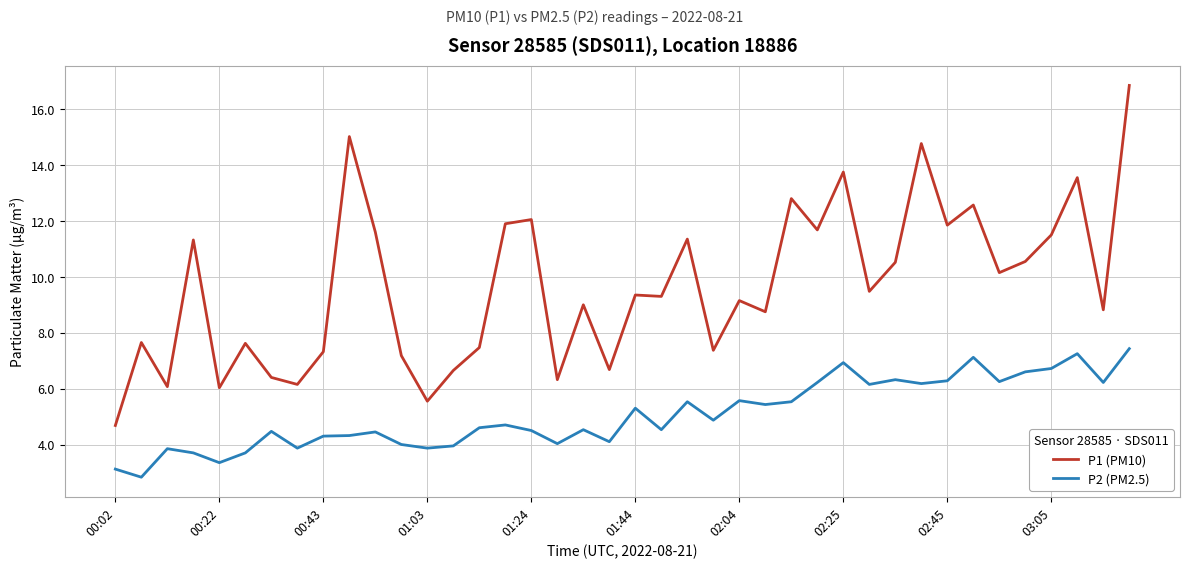

List the series in order of their overall mean, lowest first.

P2 (PM2.5), P1 (PM10)